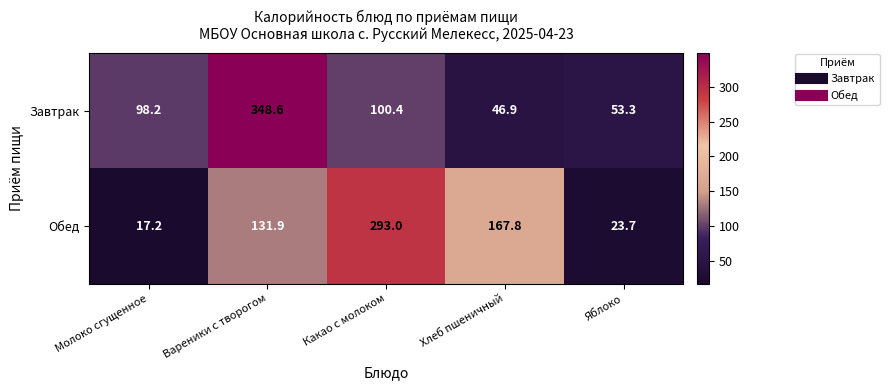

Which series has the largest range (max minus min)?

Завтрак